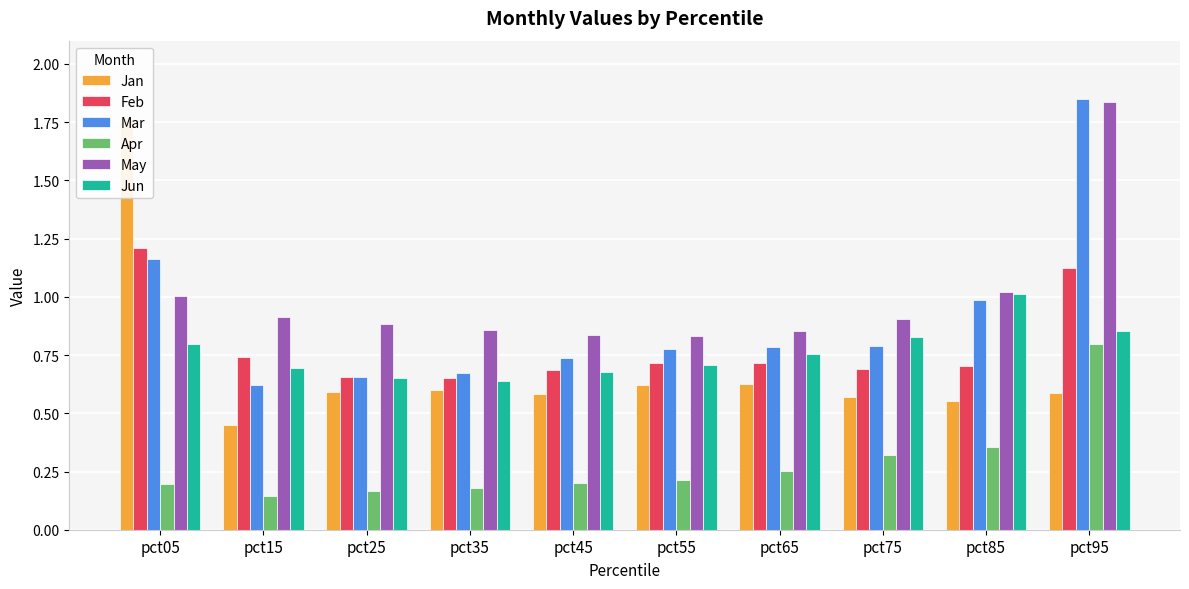

Which category has the lowest value in the Mar series?

pct15